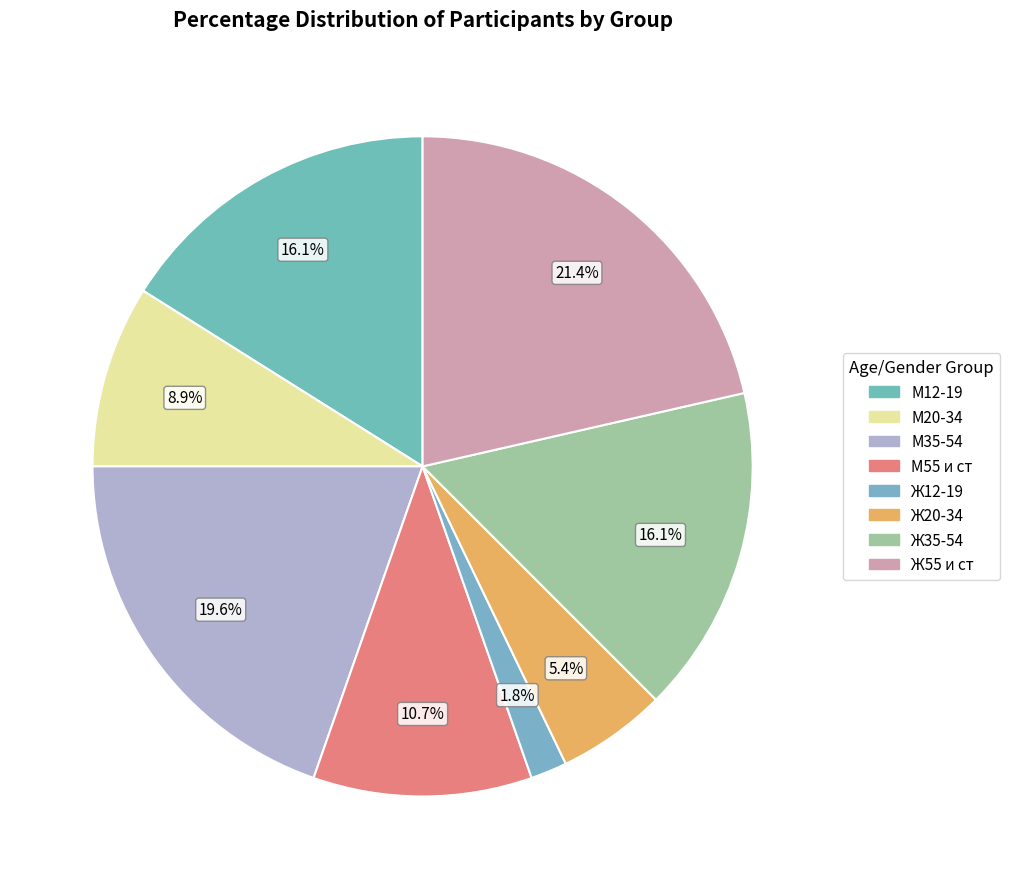

How many slices are in this pie chart?

8